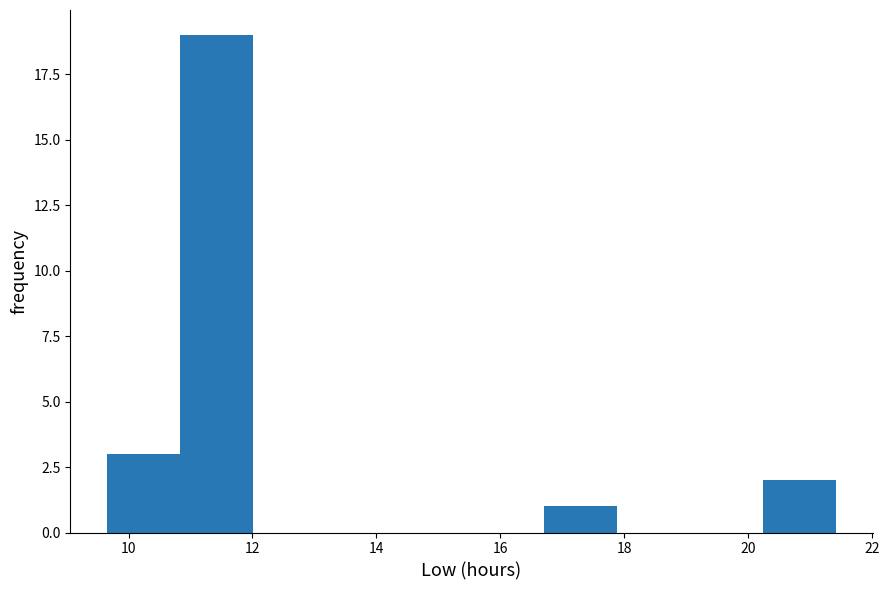

Which range on the x-axis has the tallest bar?

10.8 to 12.0